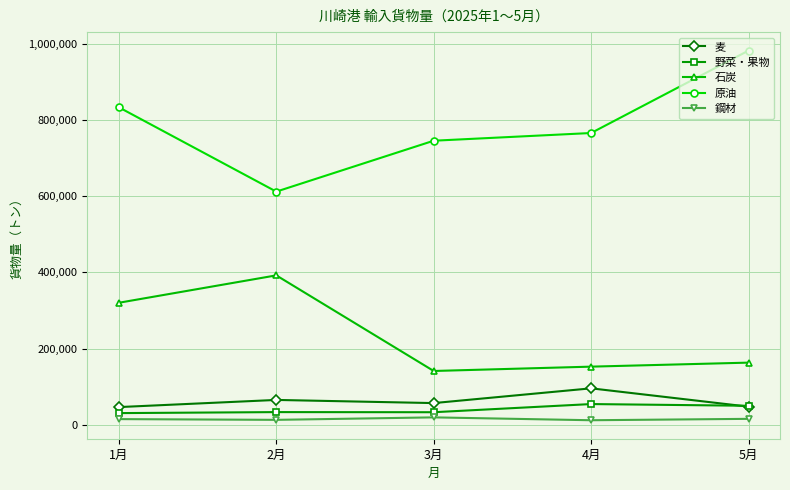

What is the spread (max minus min) of values at 1月?

817784